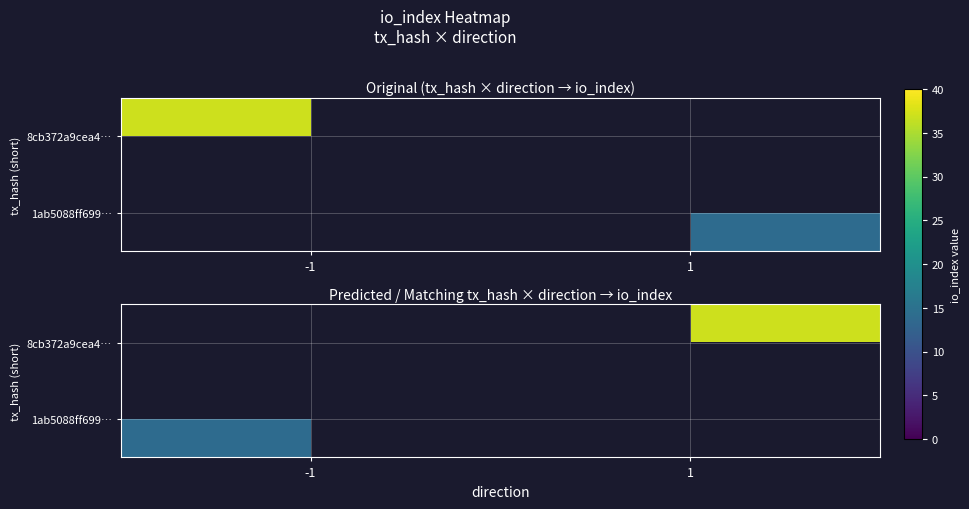

At which label does 1ab5088ff699… reach its minimum?

-1